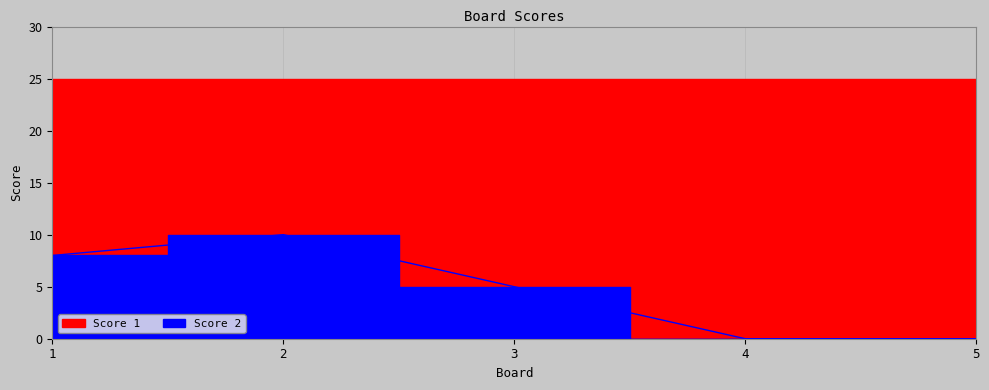

What is the sum of all values?

23